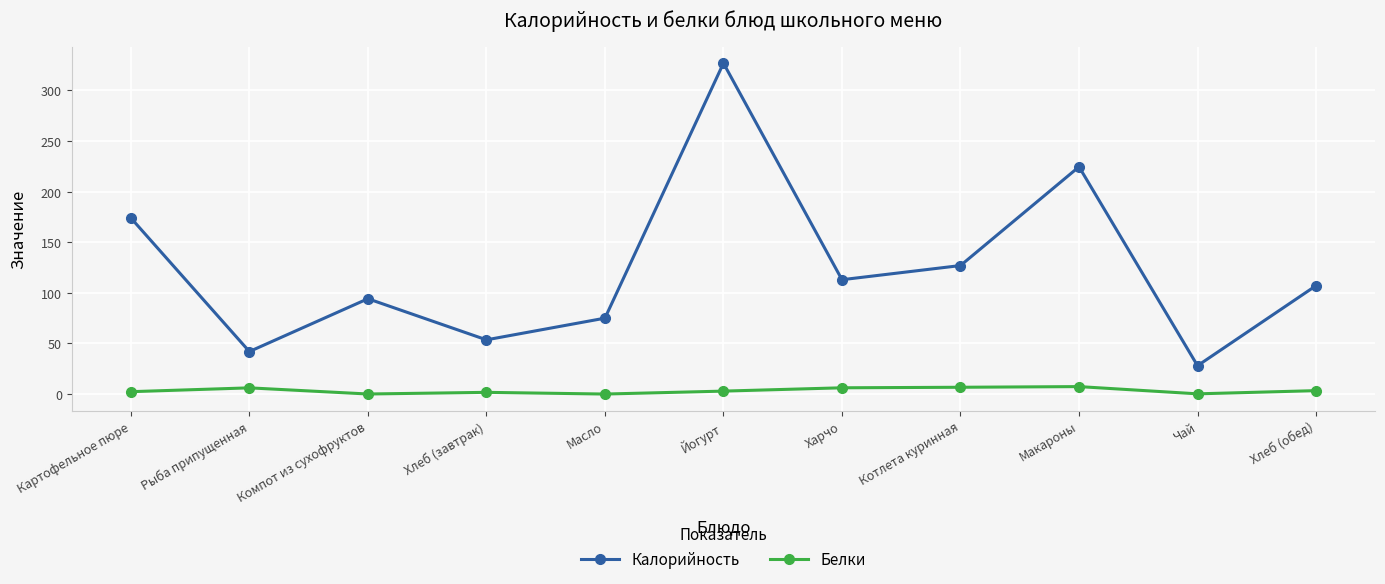

What is the difference between the Калорийность values at Йогурт and Котлета куринная?

200.0